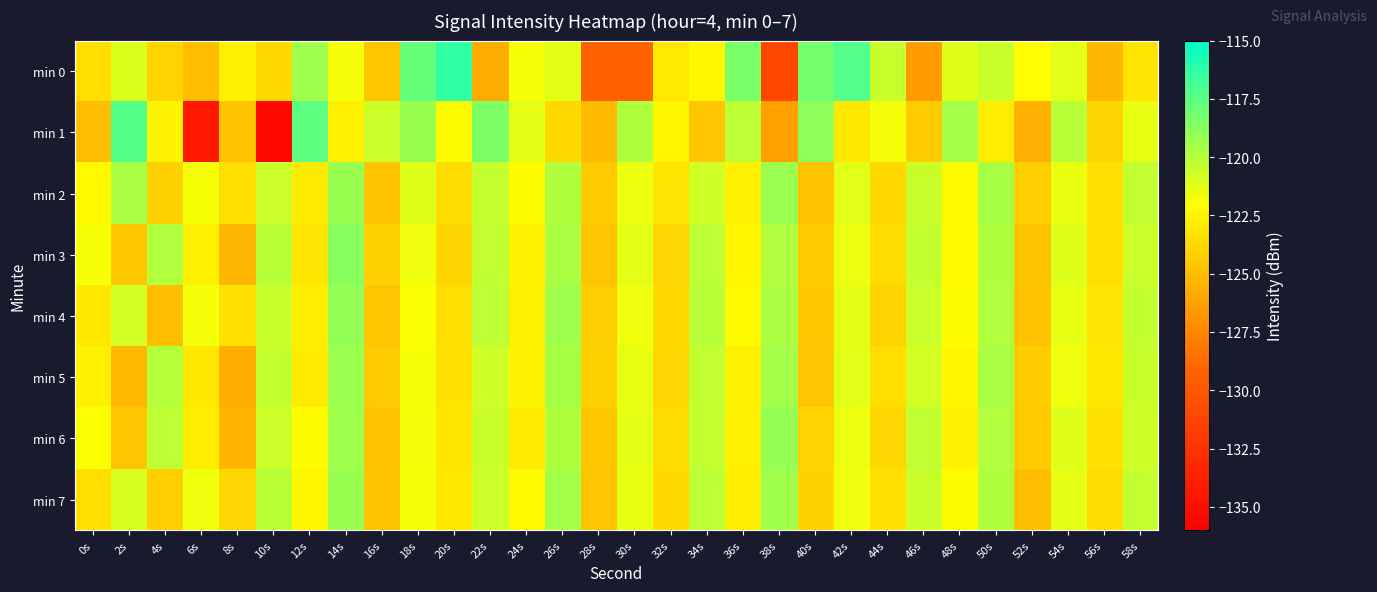

What is the total value across all series at 26s?

-962.7